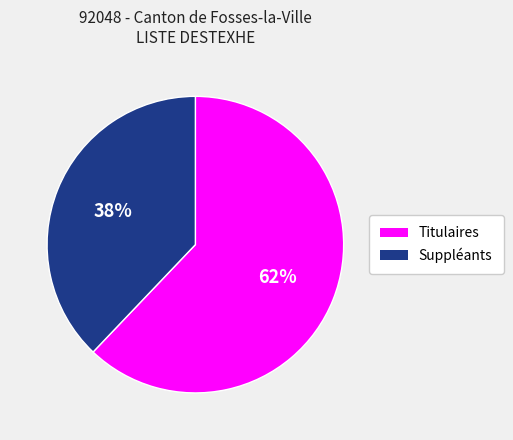

Rank the categories by value from highest to lowest.

Titulaires, Suppléants